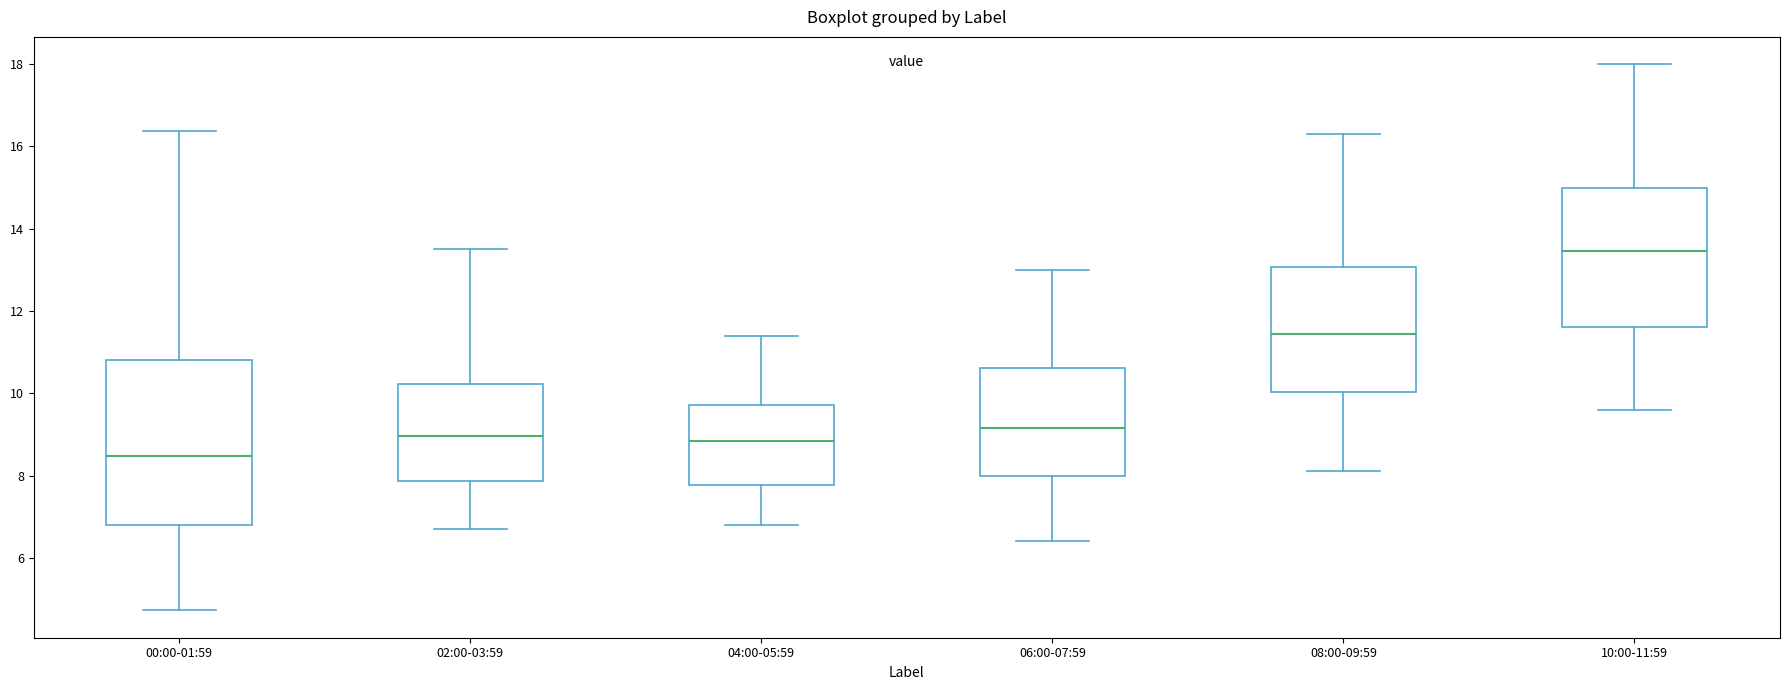

Where is the upper edge of the box for 00:00-01:59 on the y-axis? The values are not printed on the chart, so give them approximately, as read against the axis.

10.8